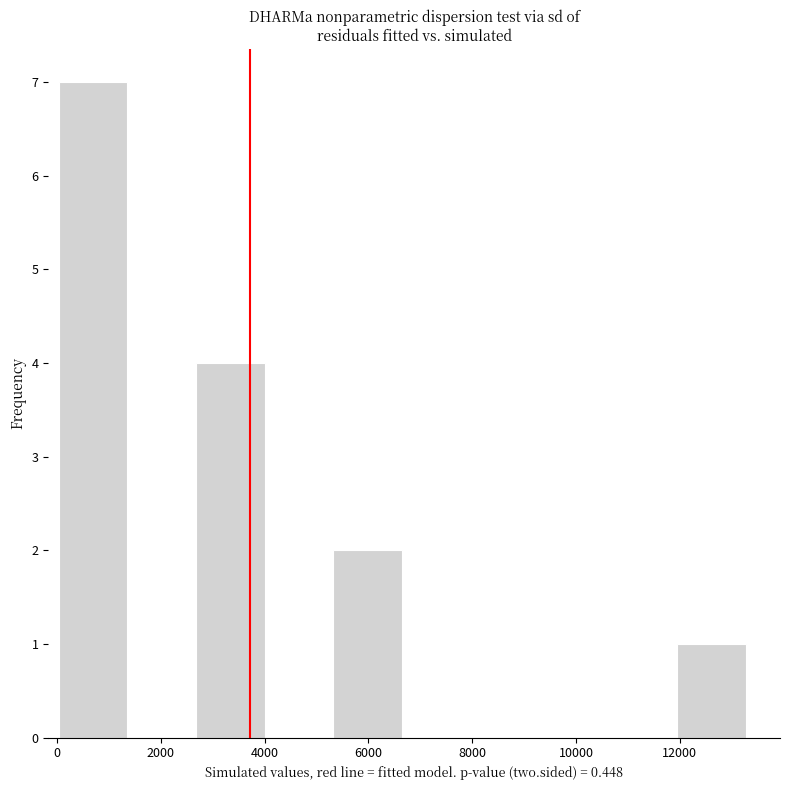

Reading left to right, list every bar in this chart as the range it spans on the x-axis followed by its height. Neither the bar edges nor the heights are printed on the chart, so give them approximately, as read against the axes.

0 to 1400: 7
1400 to 2600: 0
2600 to 4000: 4
4000 to 5400: 0
5400 to 6600: 2
6600 to 8000: 0
8000 to 9200: 0
9200 to 10600: 0
10600 to 12000: 0
12000 to 13200: 1